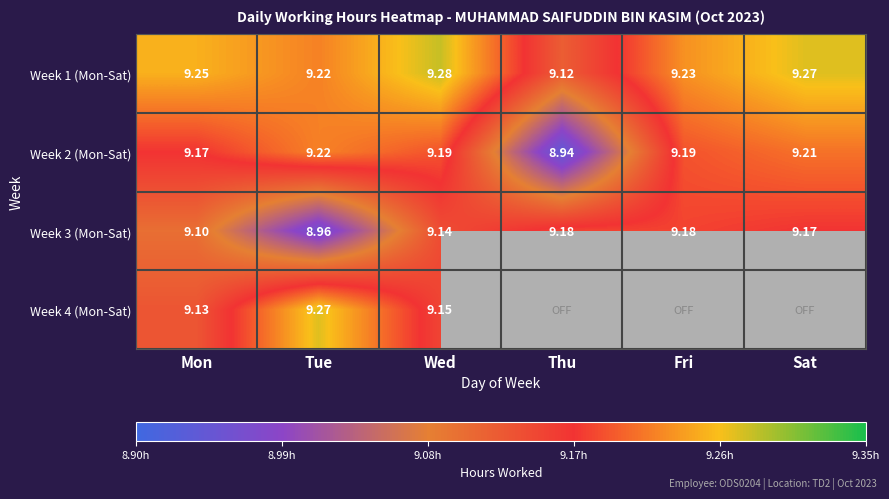

Is it true that Week 4 (Mon-Sat) equals 9.1 at Mon?

True